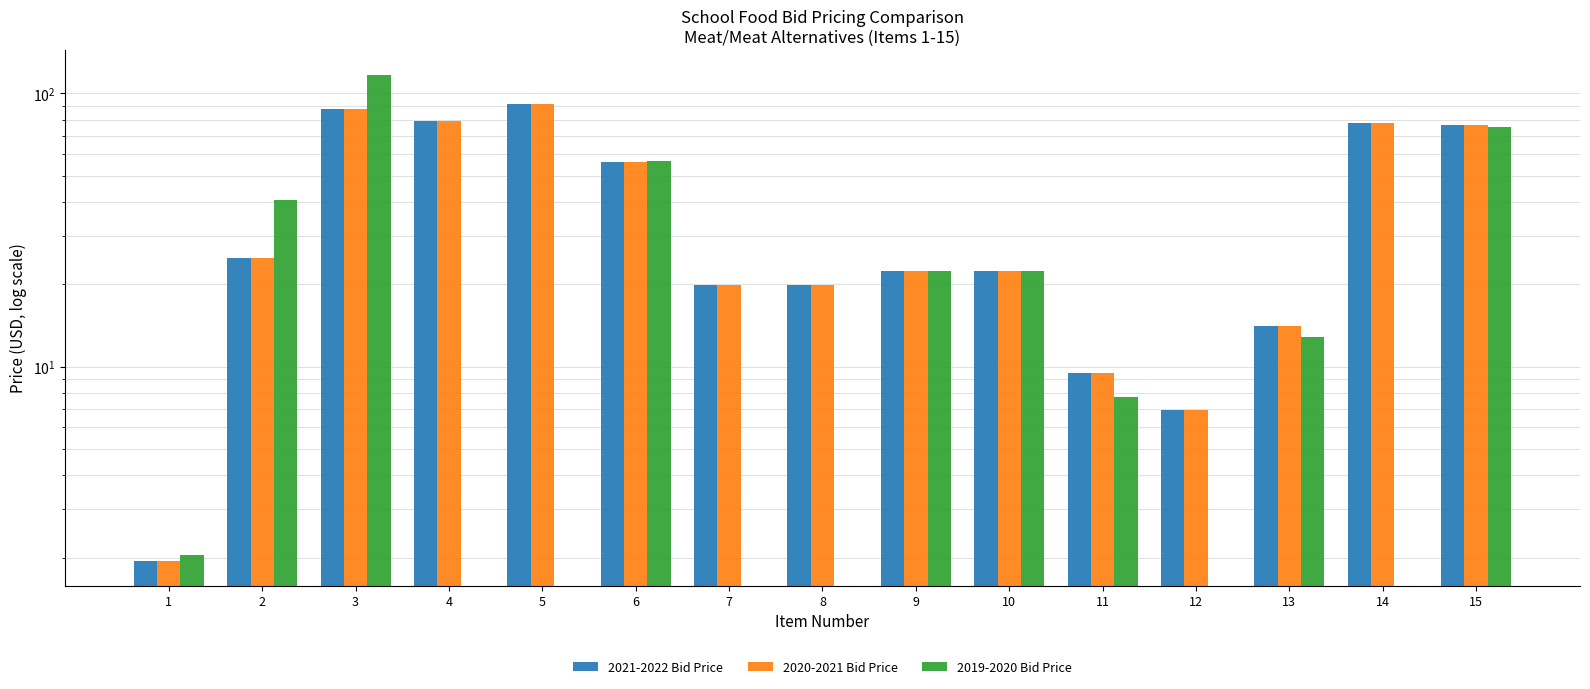

Reading right to left, list all the values displayed in this chart.

2021-2022 Bid Price: 15=76.5	14=77.9	13=14.0	12=6.9	11=9.5	10=22.4	9=22.4	8=20.0	7=20.0	6=56.0	5=91.1	4=79.3	3=87.7	2=25.0	1=1.9
2020-2021 Bid Price: 15=76.5	14=77.9	13=14.0	12=6.9	11=9.5	10=22.4	9=22.4	8=20.0	7=20.0	6=56.0	5=91.1	4=79.3	3=87.7	2=25.0	1=1.9
2019-2020 Bid Price: 15=75.1	14=0.0	13=12.9	12=0.0	11=7.8	10=22.4	9=22.4	8=0.0	7=0.0	6=56.6	5=0.0	4=0.0	3=117.0	2=40.5	1=2.0